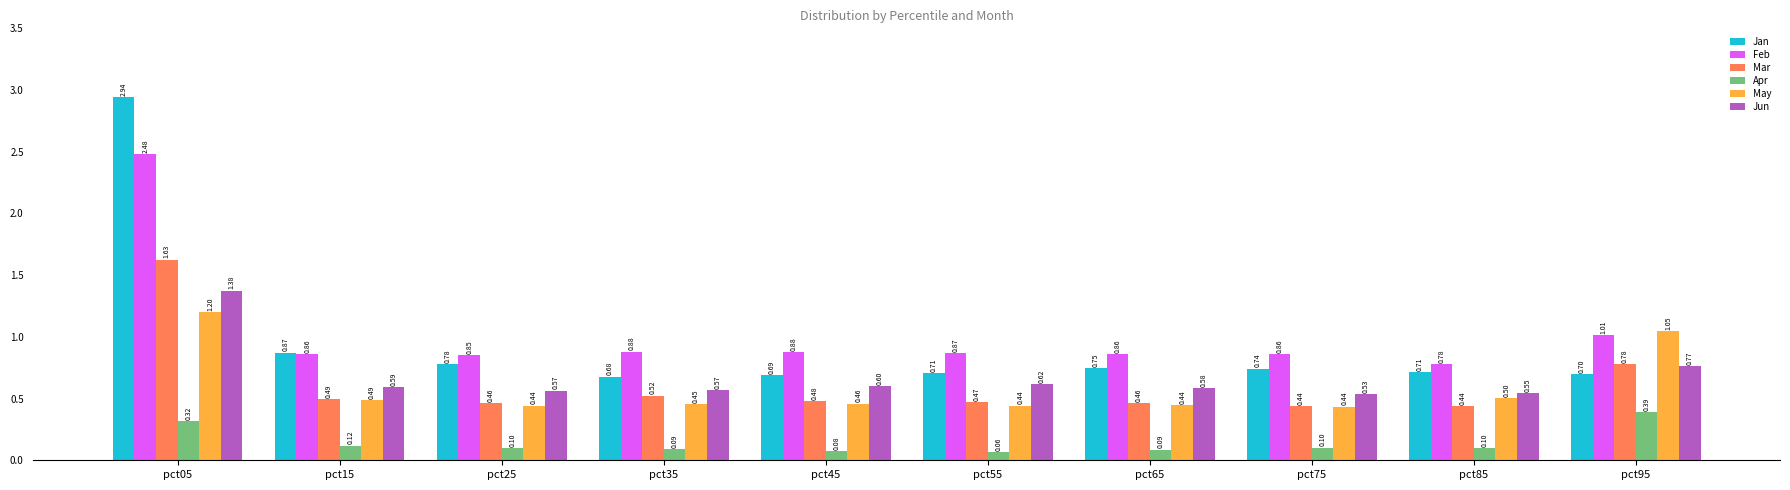

Between pct25 and pct65, which series saw the biggest shift?

Jan